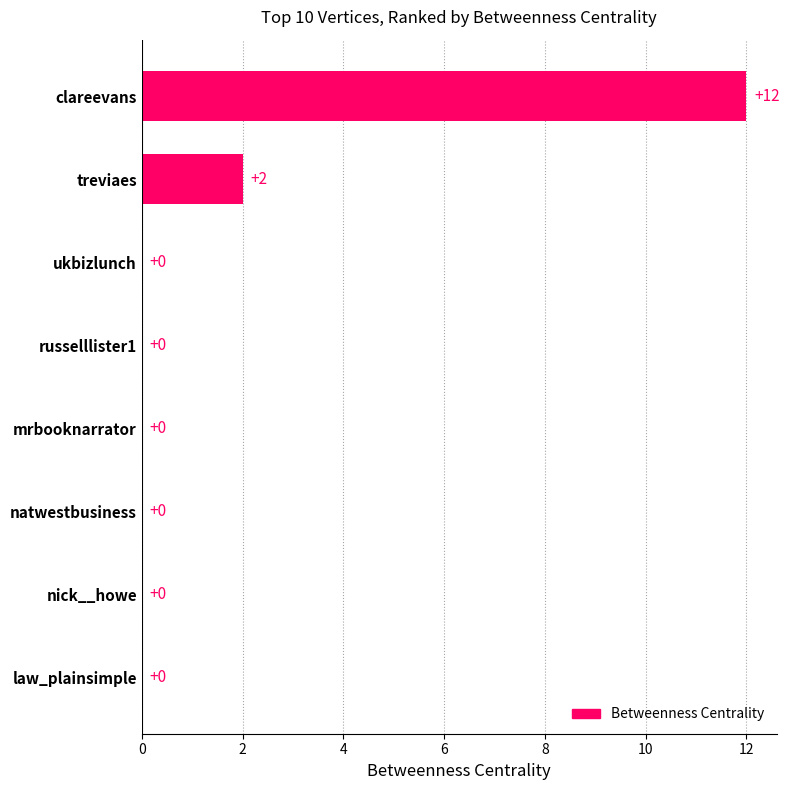

Is it true that the value at nick__howe is 0?

True